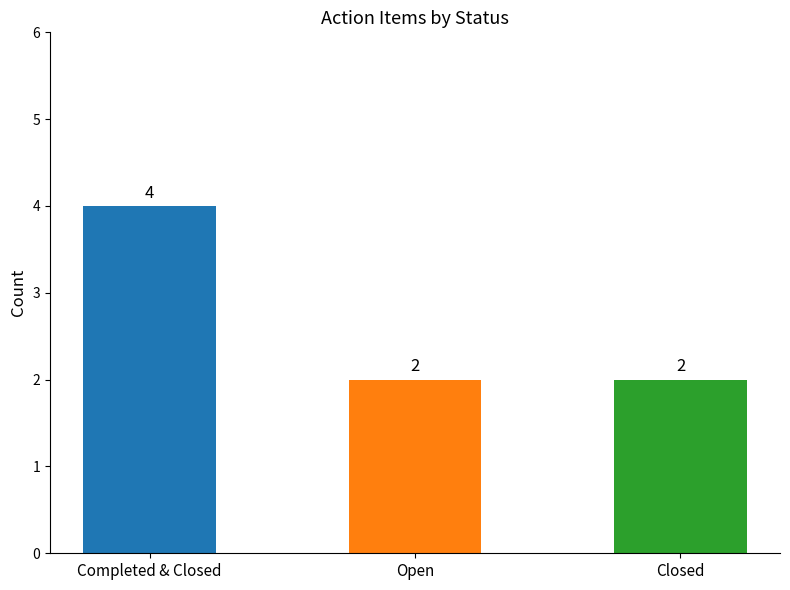

What is the change in value from Completed & Closed to Open?

-2